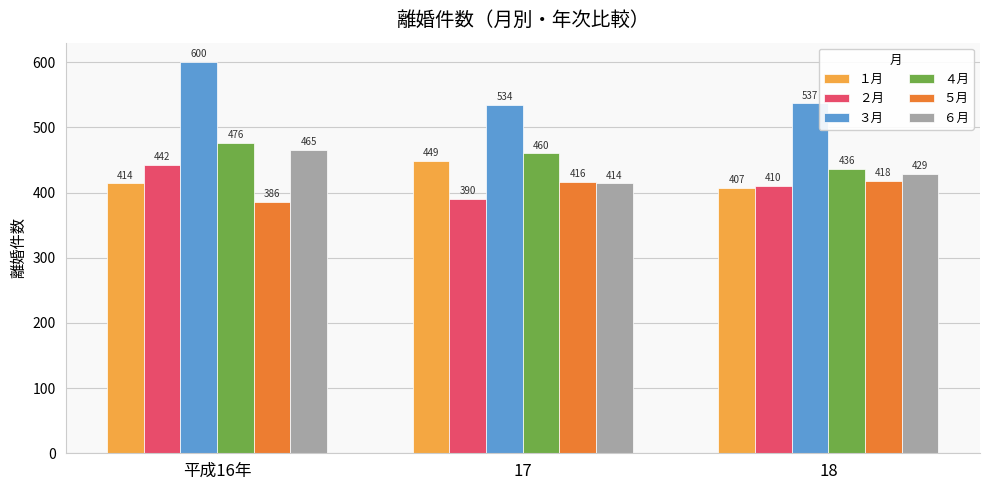

How many groups of bars are there?

3